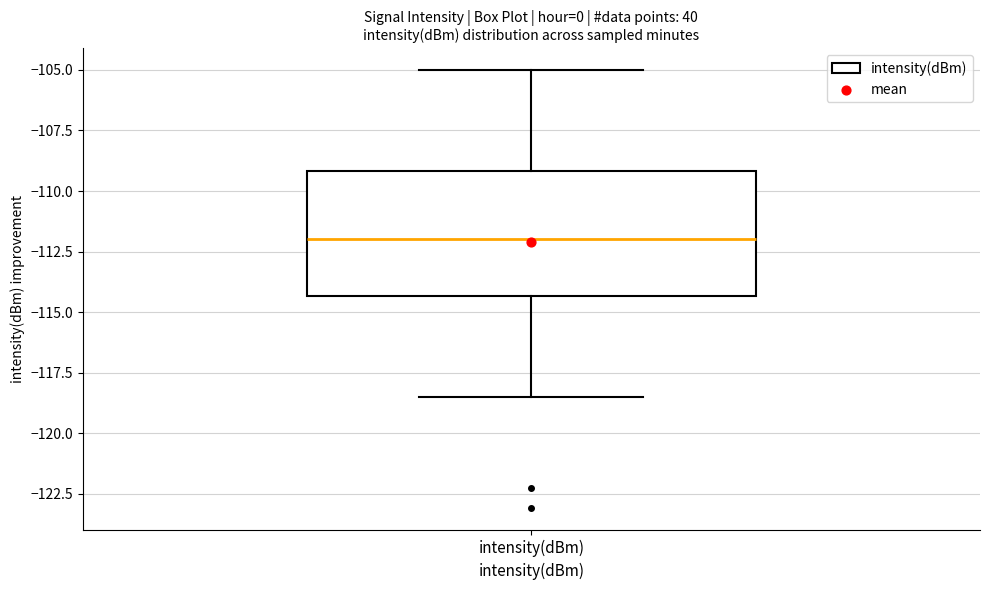

Transcribe this box plot: give where the median line is, the range the box spans, and where the two whiskers end, as read against the y-axis. The values are not printed on the chart, so give them approximately, as read against the axis.

median -112.0, box -114.5 to -109.0, whiskers -118.5 to -105.0